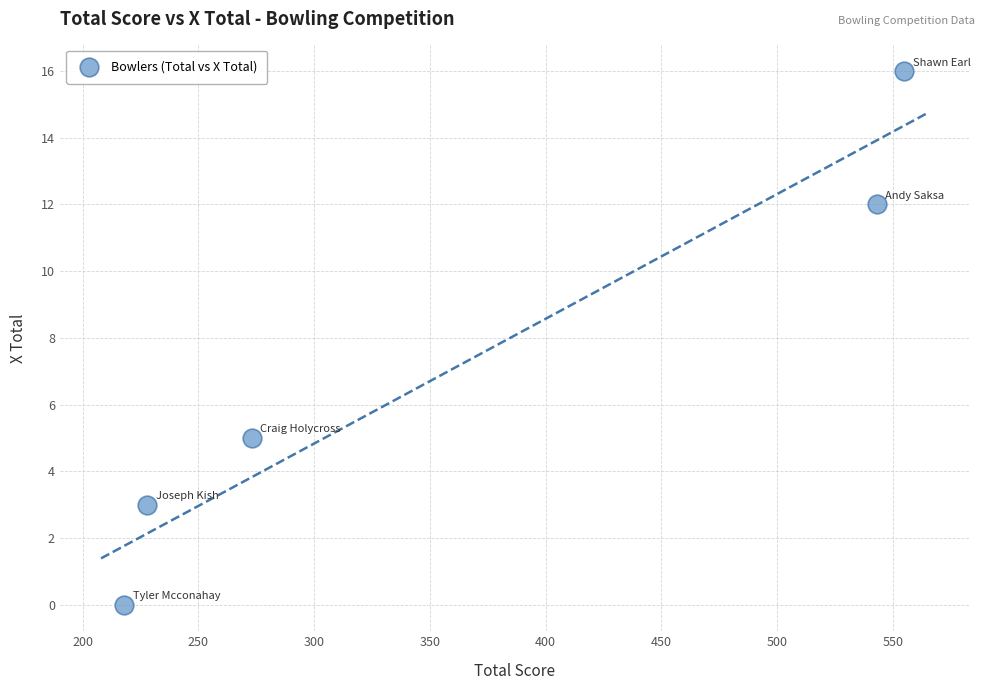

What Y value in the scatter plot is closest to 8?

5